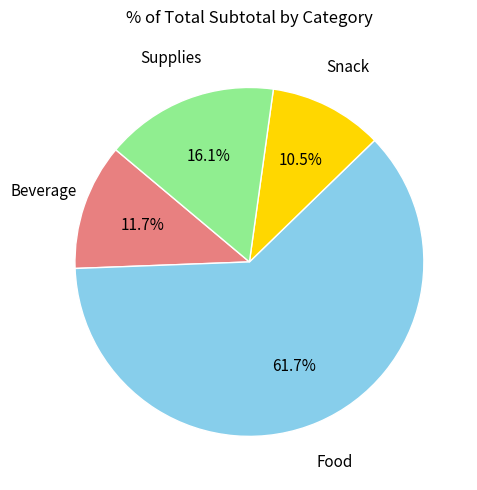

To the nearest percent, what is the difference between the largest and smallest slice percentages?

51%